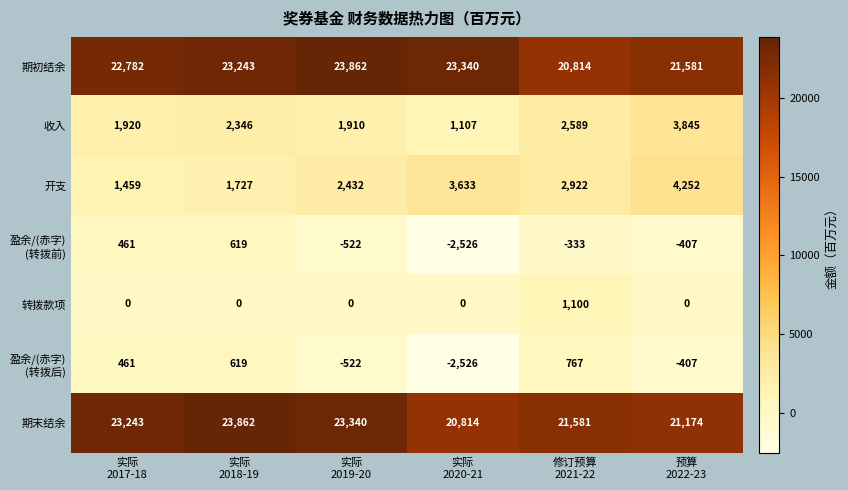

What is the minimum value for 收入?

1107